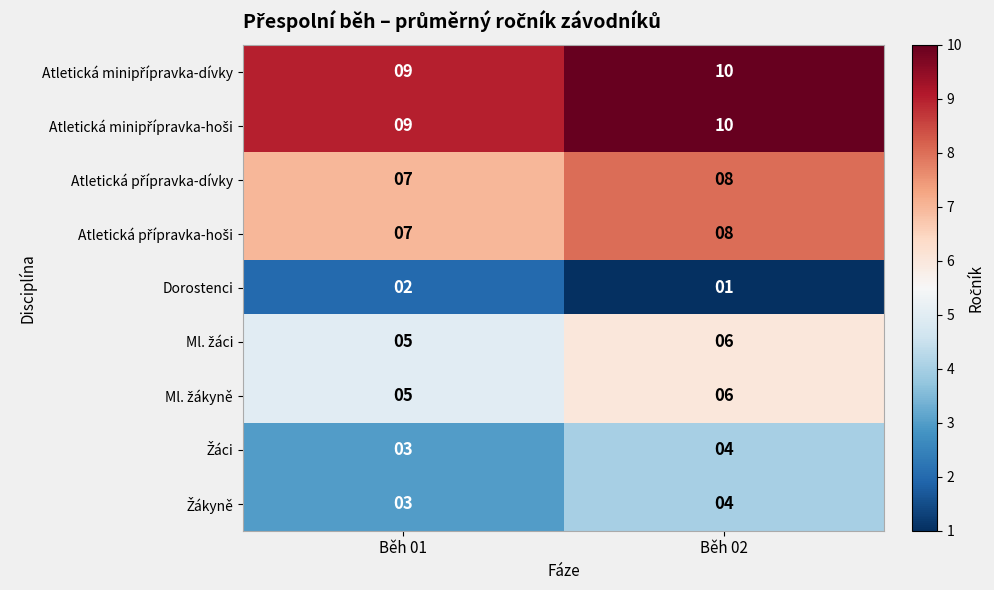

What is the spread (max minus min) of values at Běh 01?

7